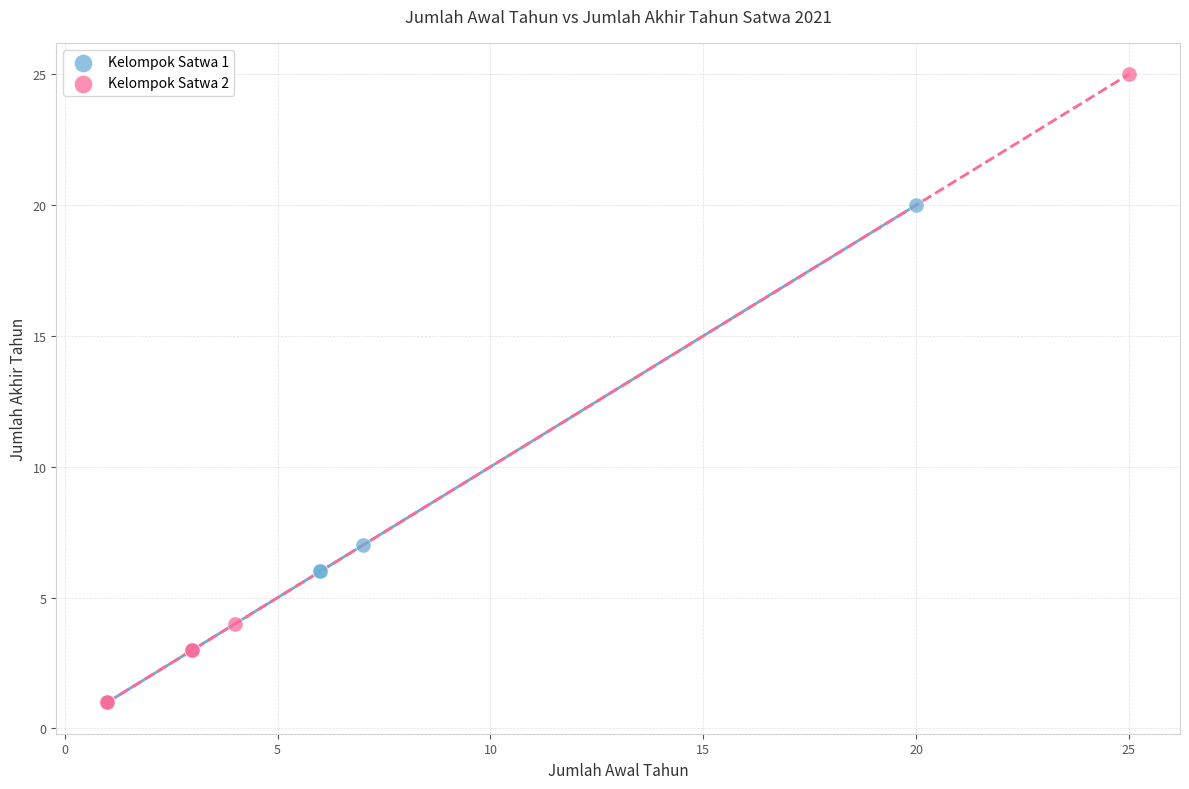

Which series has the largest Y range (max minus min)?

Kelompok Satwa 2